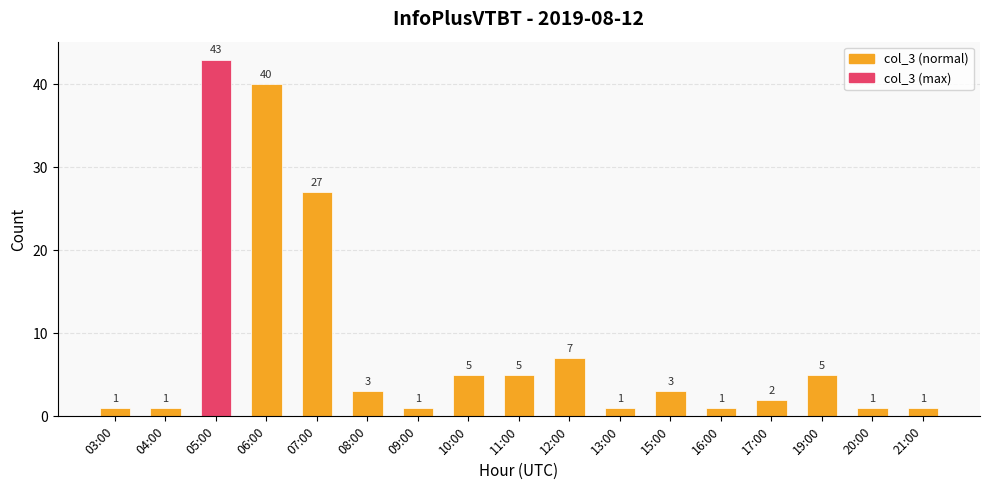

Reading left to right, list all the values displayed in this chart.

1	1	43	40	27	3	1	5	5	7	1	3	1	2	5	1	1